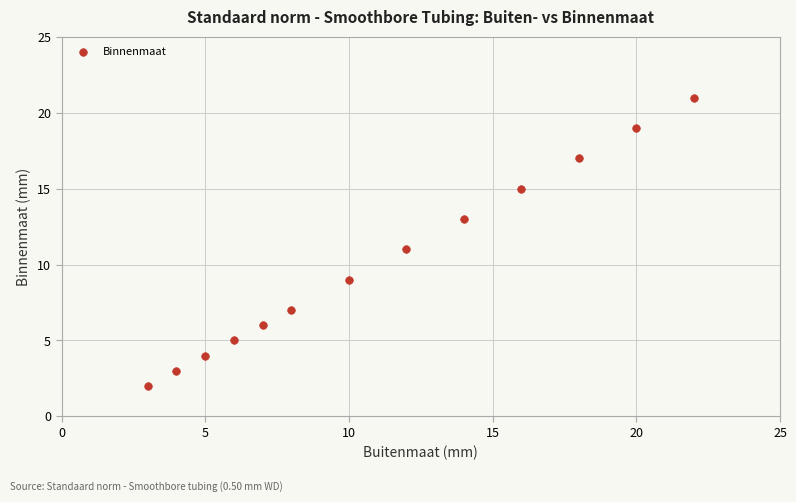

What is the range of X values (max minus min)?

19